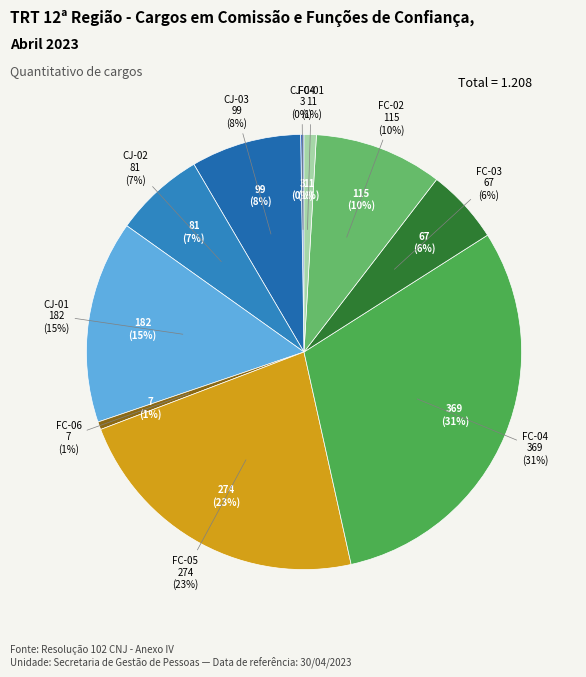

Between FC-02 and CJ-02, which is larger?

FC-02